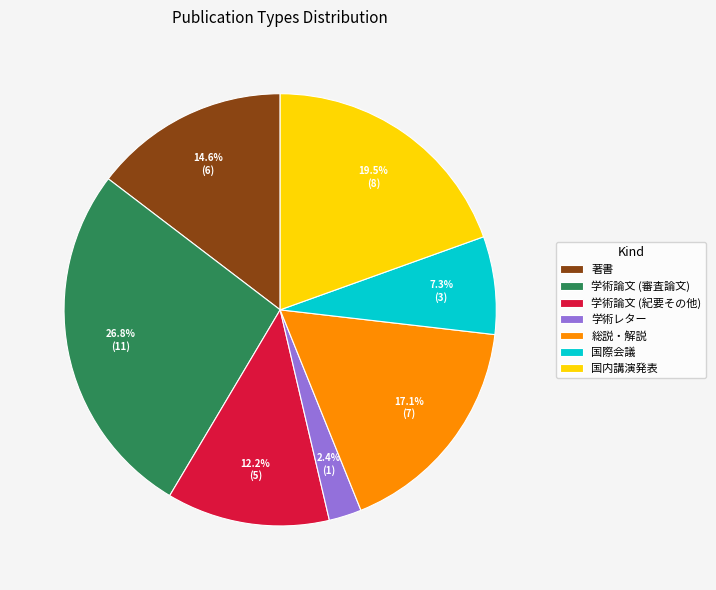

Is there a majority slice in this chart?

No